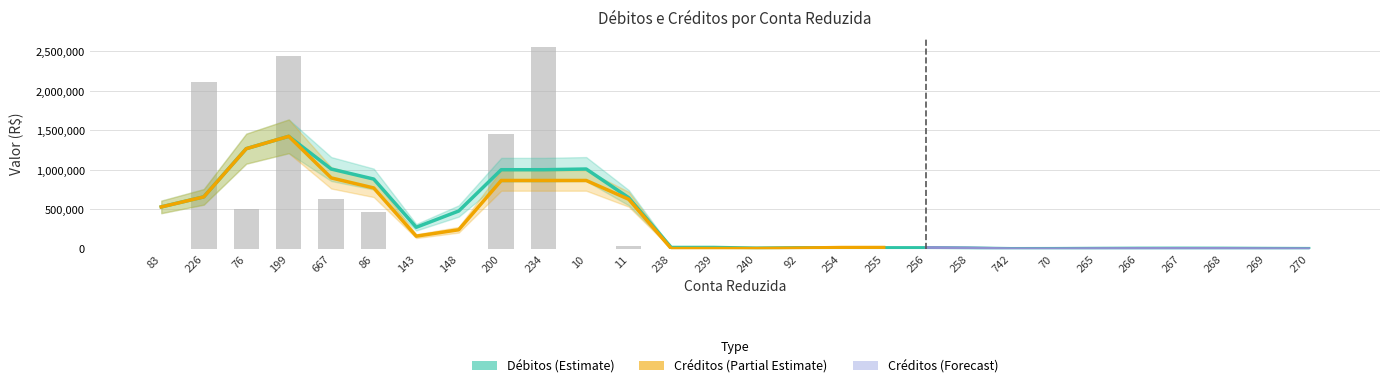

Which has a higher value, 255 or 258?

255